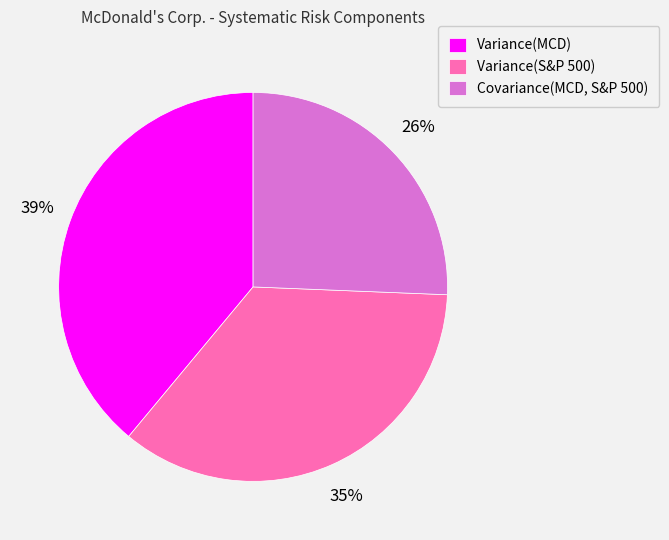

To the nearest percent, what is the difference between the Variance(S&P 500) and Variance(MCD) slice percentages?

4%